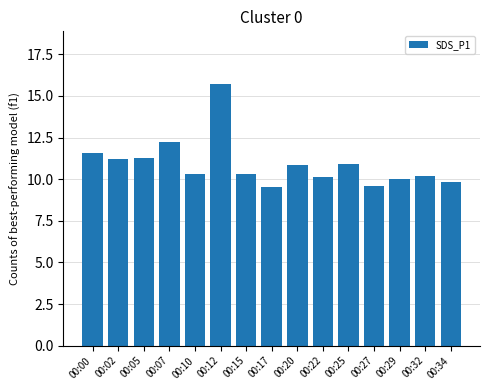

How many data points does each series have?

15